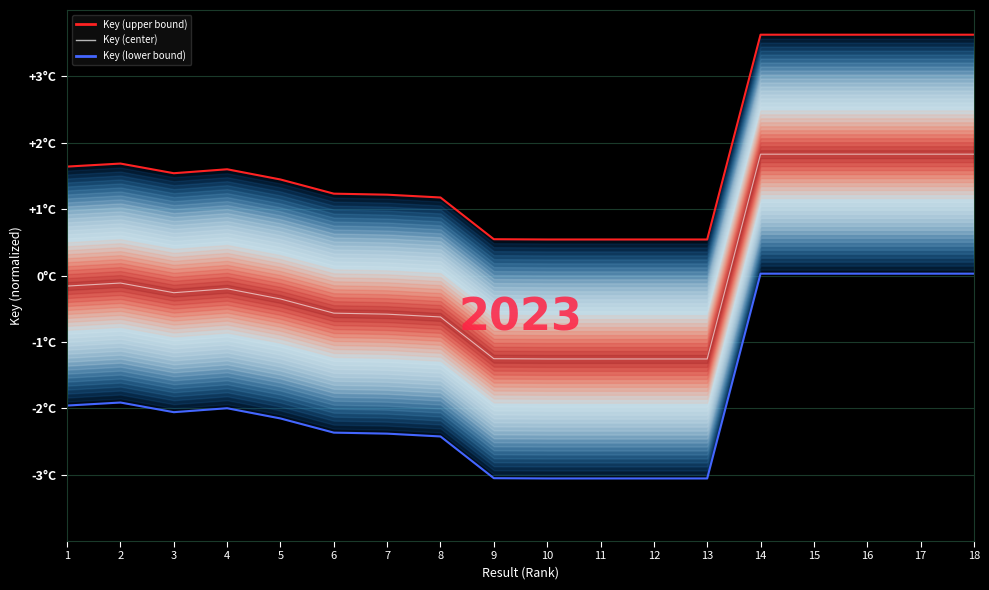

True or false: Key (center) and Key (upper bound) cross at least once.

False